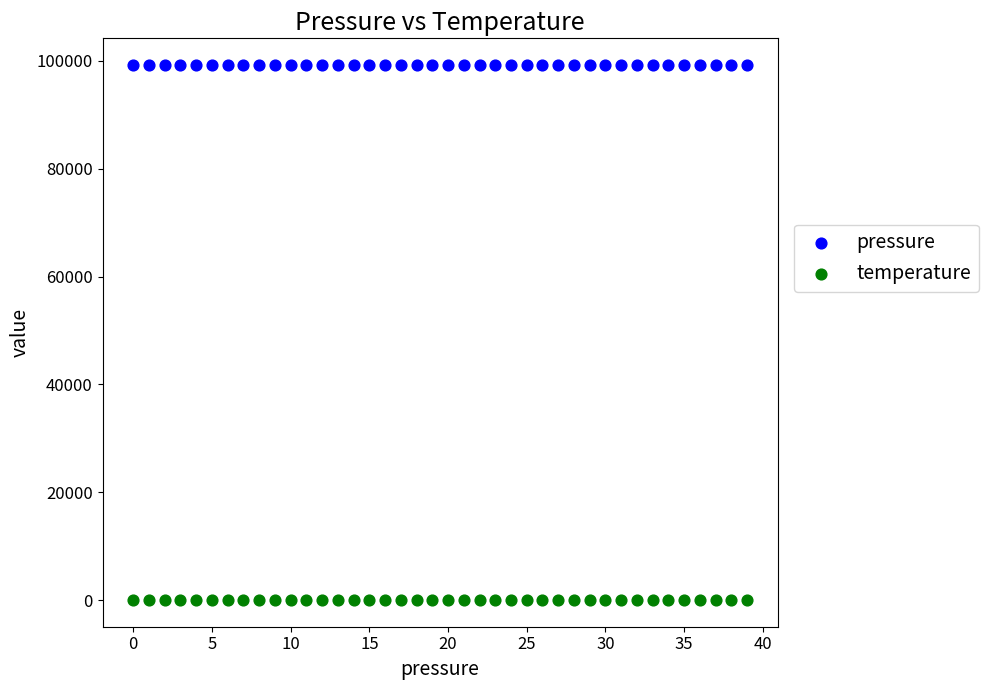

Which series reaches the minimum Y coordinate?

temperature